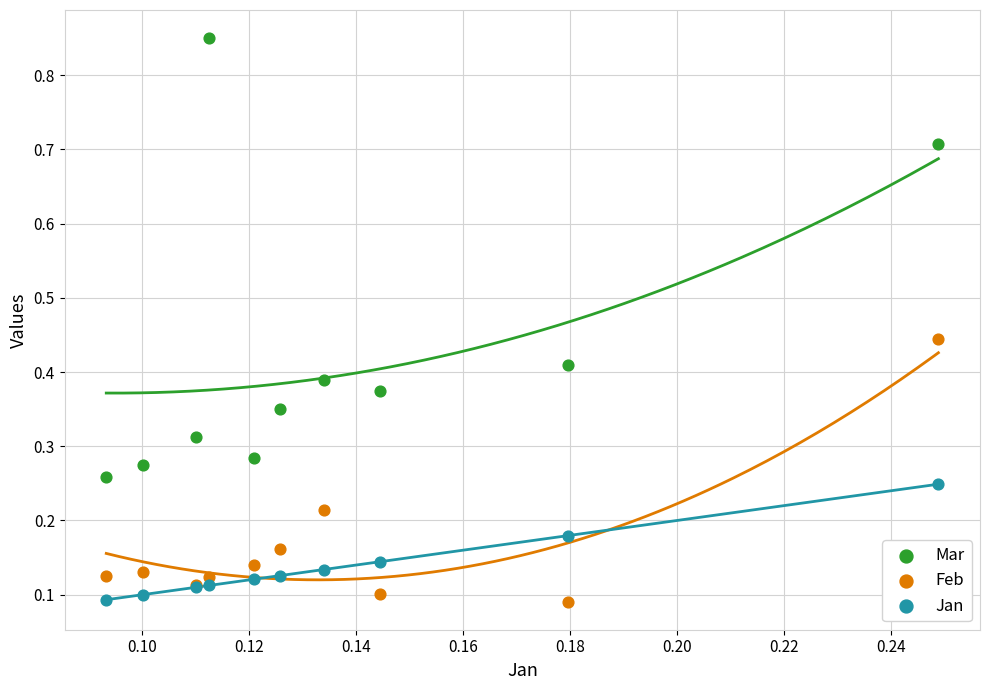

Which series reaches the maximum Y coordinate?

Mar